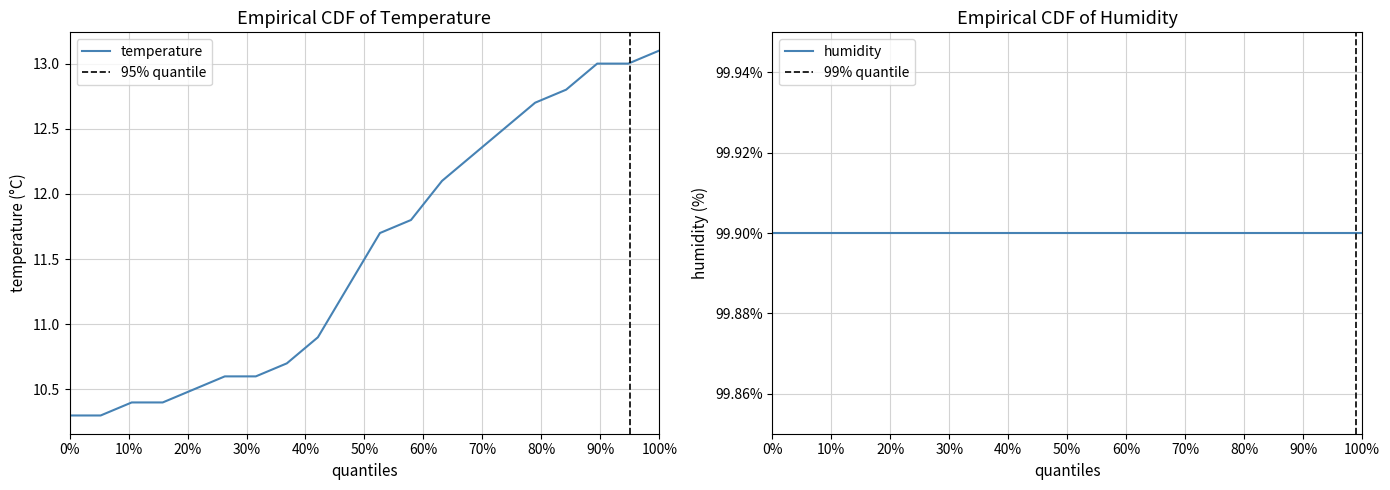

List the series in order of their overall mean, lowest first.

temperature, humidity